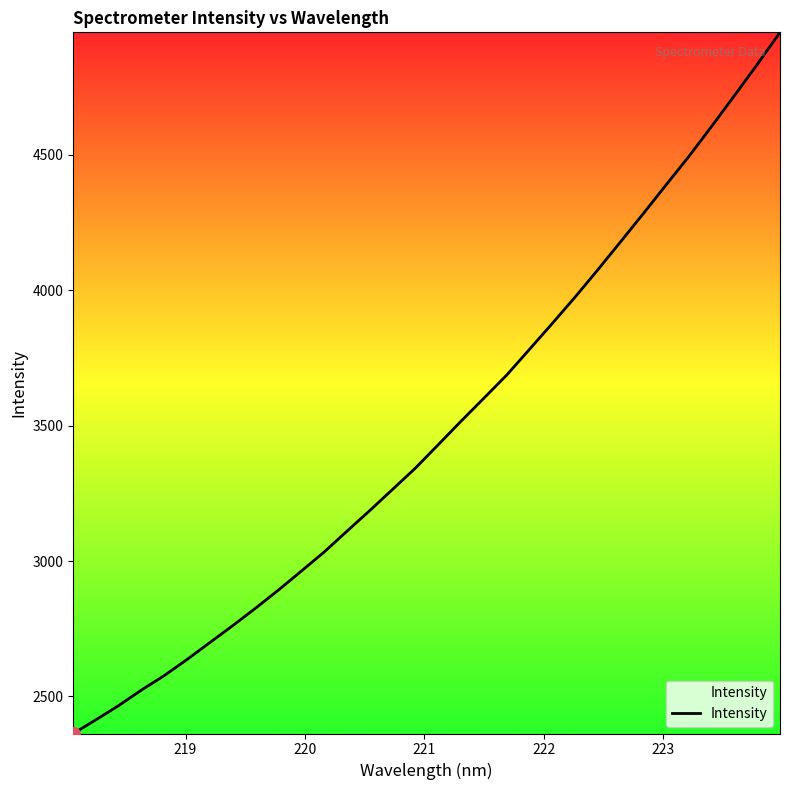

What is the greatest value displayed?

4952.7